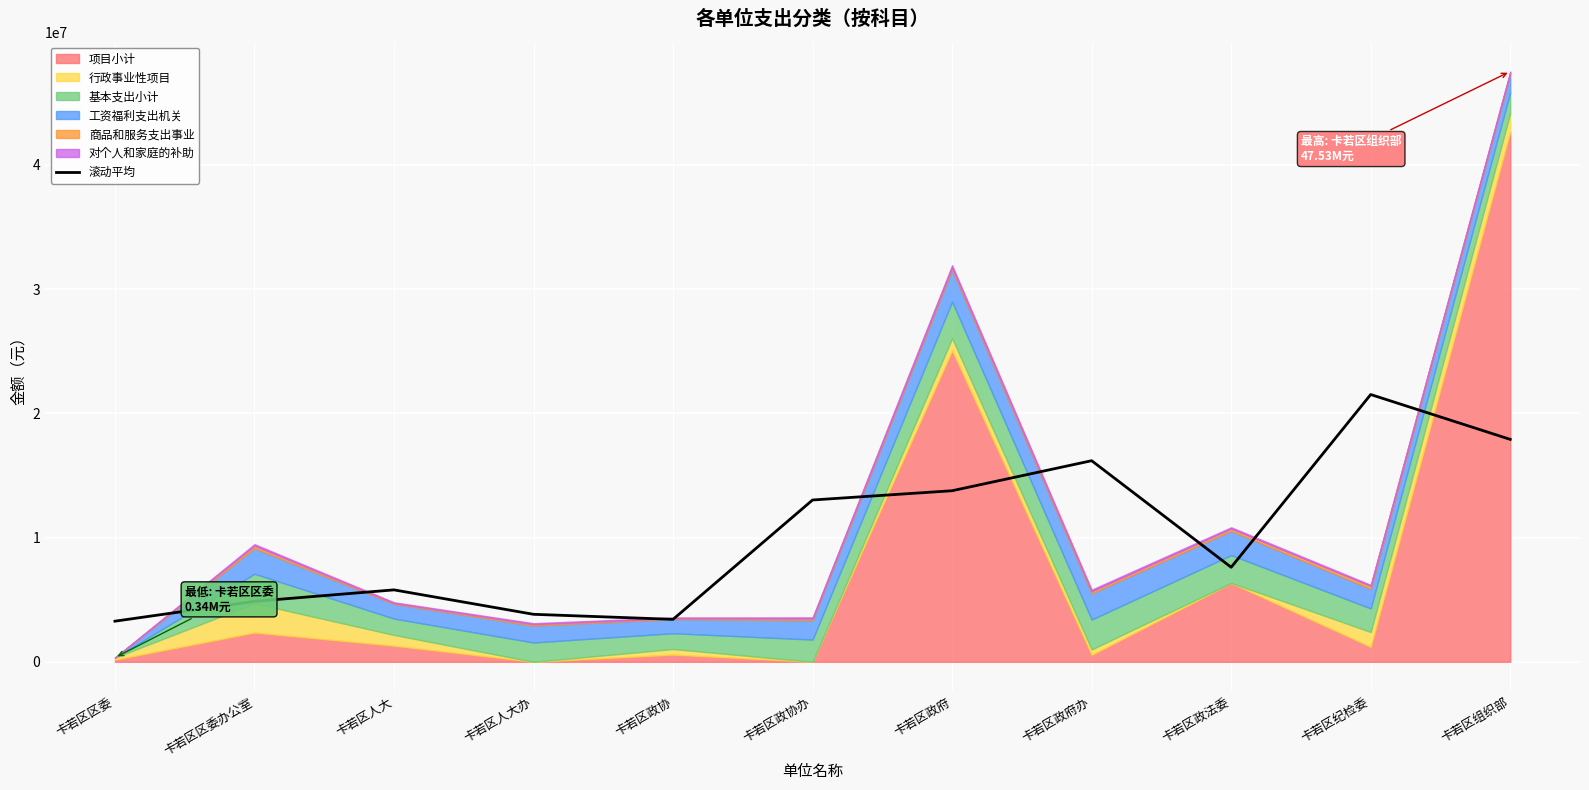

Reading right to left, extract all data points from this chart.

卡若区组织部=17908178.1	卡若区纪检委=21518935.4	卡若区政法委=7611892.7	卡若区政府办=16191167.0	卡若区政府=13773095.8	卡若区政协办=13027826.9	卡若区政协=3419069.1	卡若区人大办=3824283.7	卡若区人大=5791495.1	卡若区区委办公室=4868990.4	卡若区区委=3271089.6